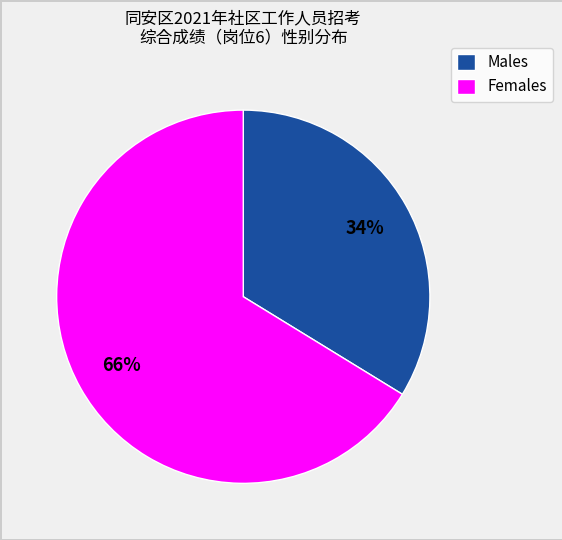

What percentage is the Males slice, to the nearest percent?

34%